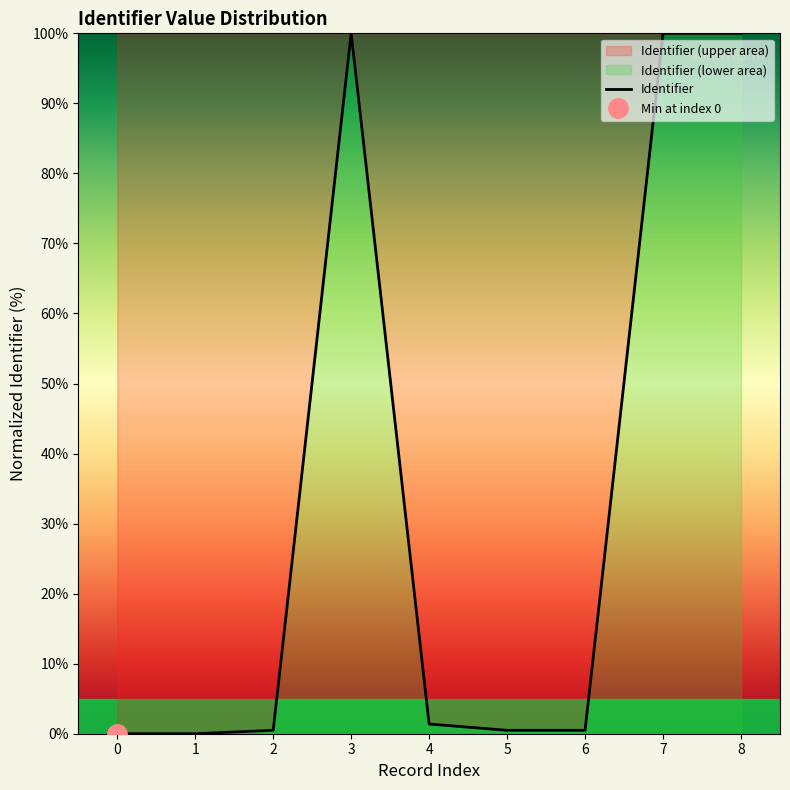

Reading left to right, transcribe all the data shown in this chart.

0=0.0	1=0.0	2=0.5	3=100.0	4=1.4	5=0.5	6=0.5	7=100.0	8=100.0